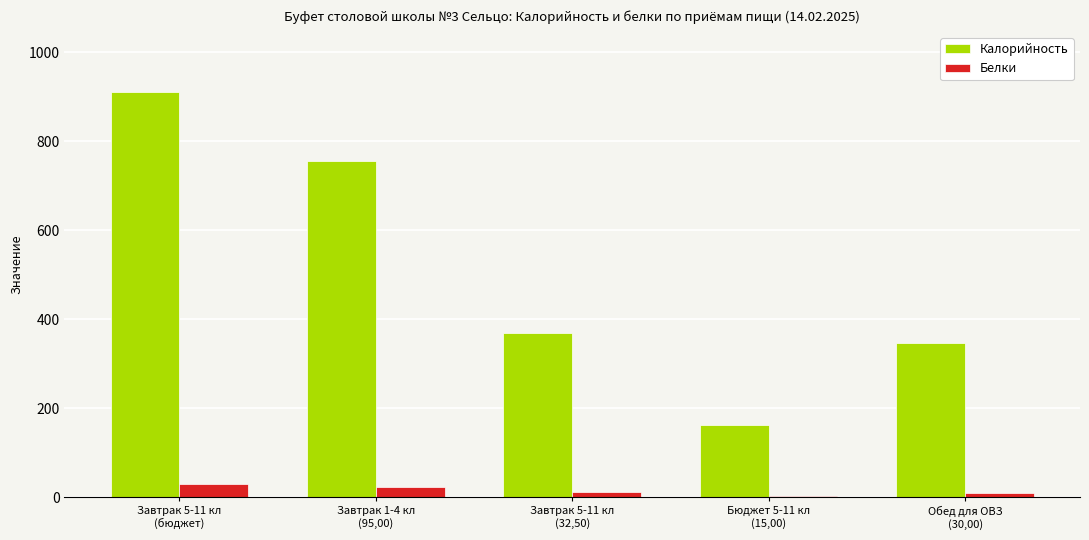

What is the sum of all Калорийность values?

2542